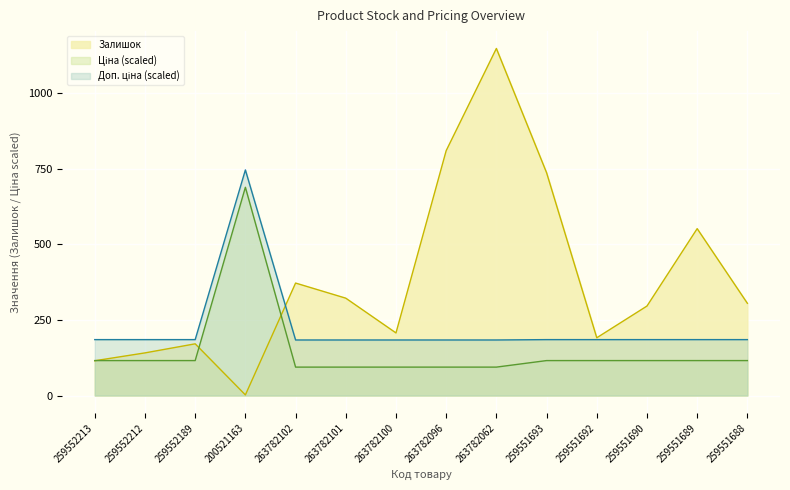

Rank the series at 259551688 from lowest to highest value.

Ціна, Доп. ціна, Залишок